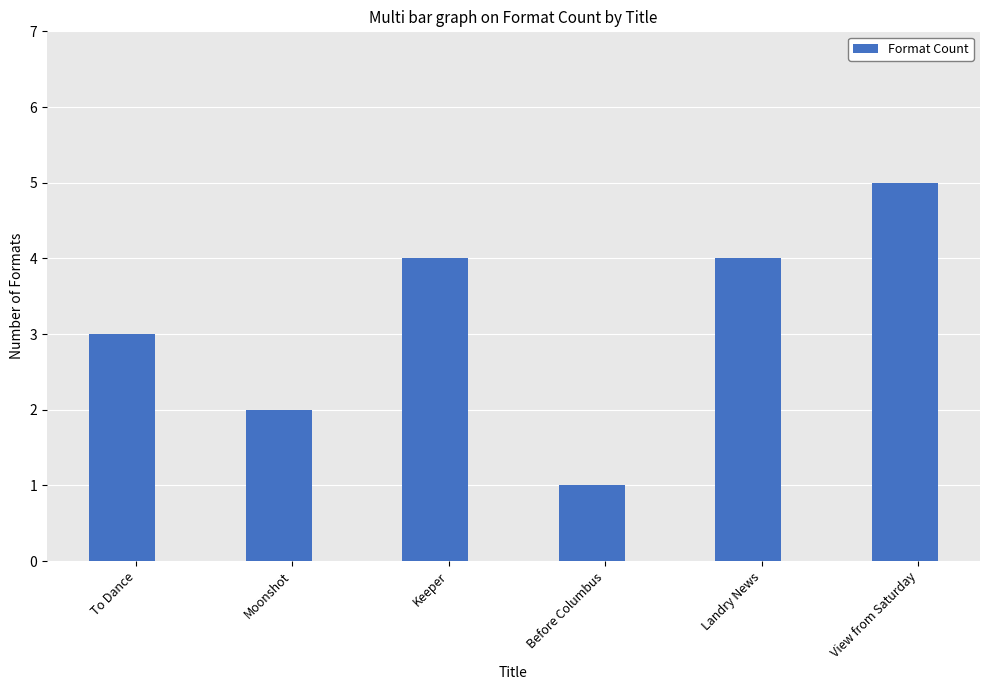

Are the bars grouped side by side (vs. stacked)?

No